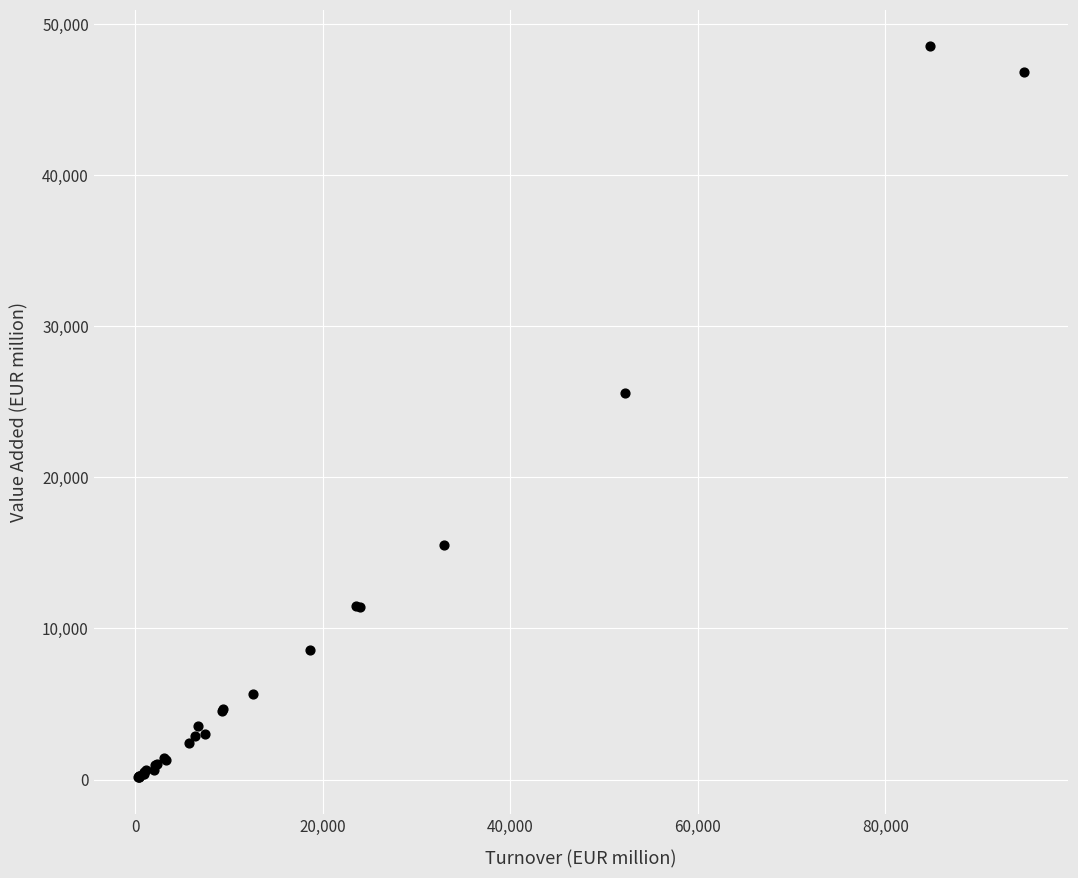

What Y value in the scatter plot is closest to 24326?

25542.9